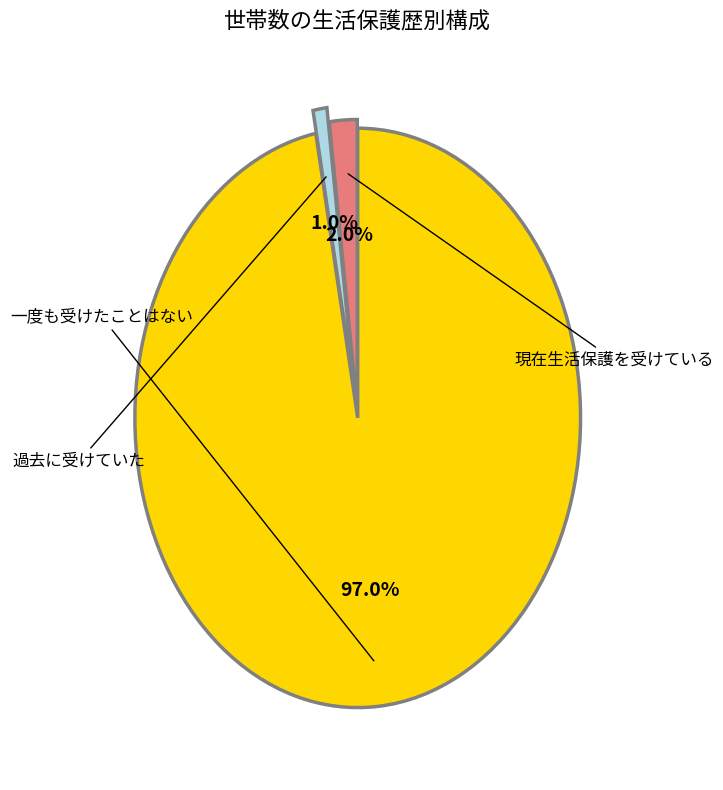

Which slice is the largest?

一度も受けたことはない